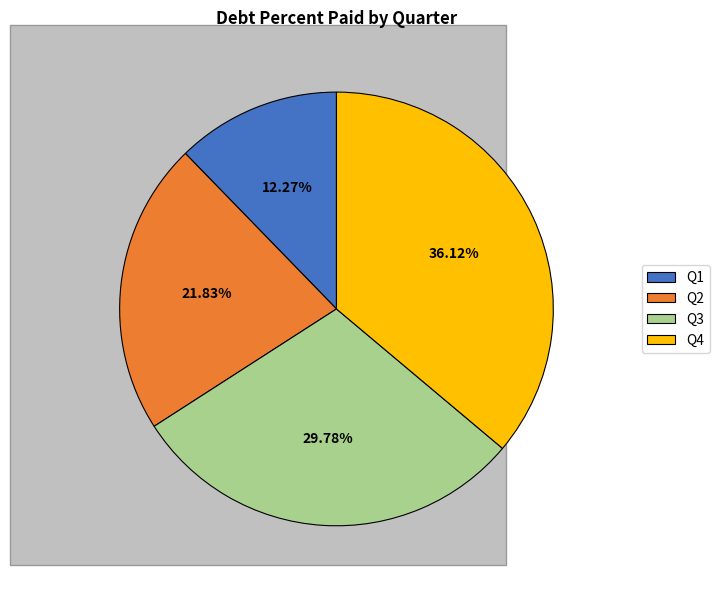

Is there a majority slice in this chart?

No